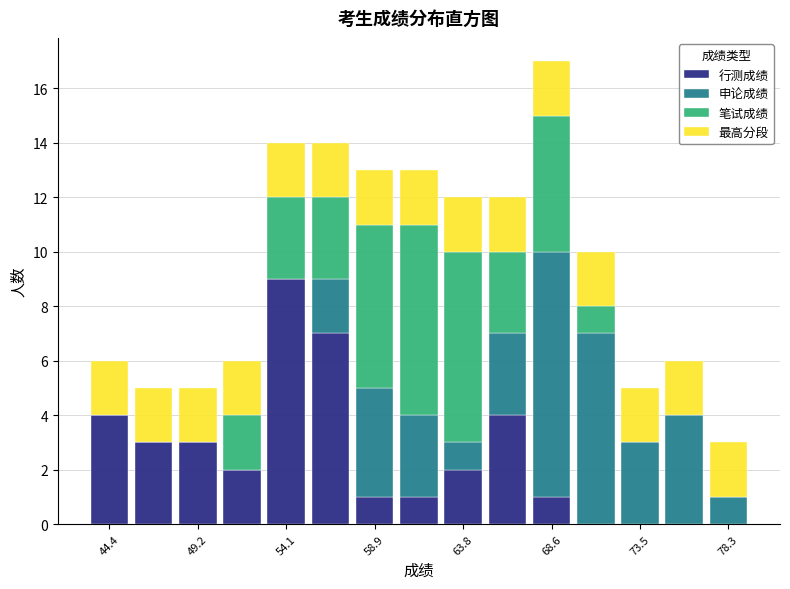

What is the total height of the stacked bar covering 65.0 to 67.5 on the x-axis? Neither the bar edges nor the heights are printed on the chart, so give them approximately, as read against the axes.

12